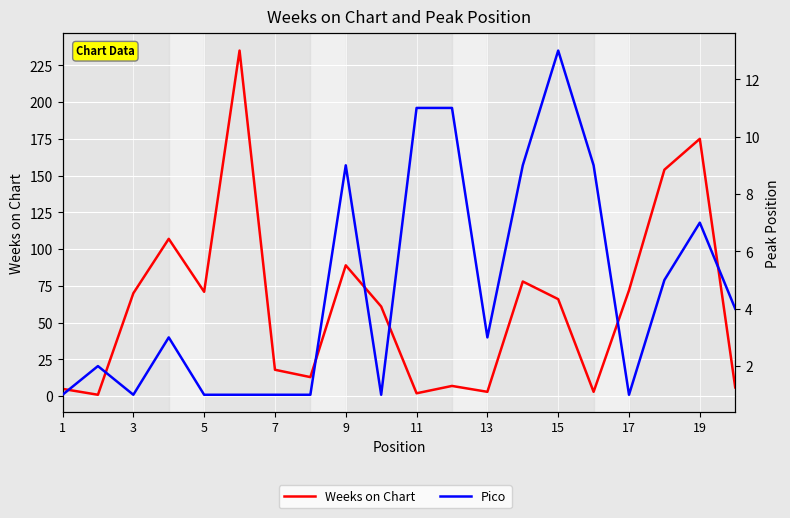

True or false: Pico and Weeks on Chart intersect in this chart.

True